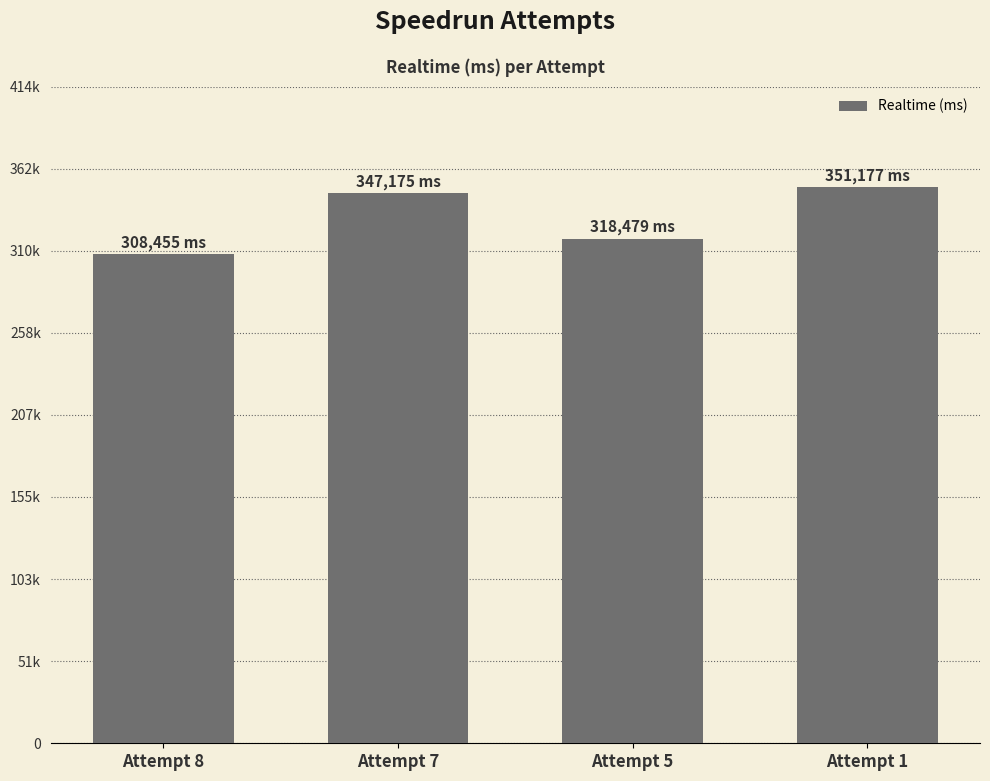

Which label corresponds to the largest value in the chart?

Attempt 1